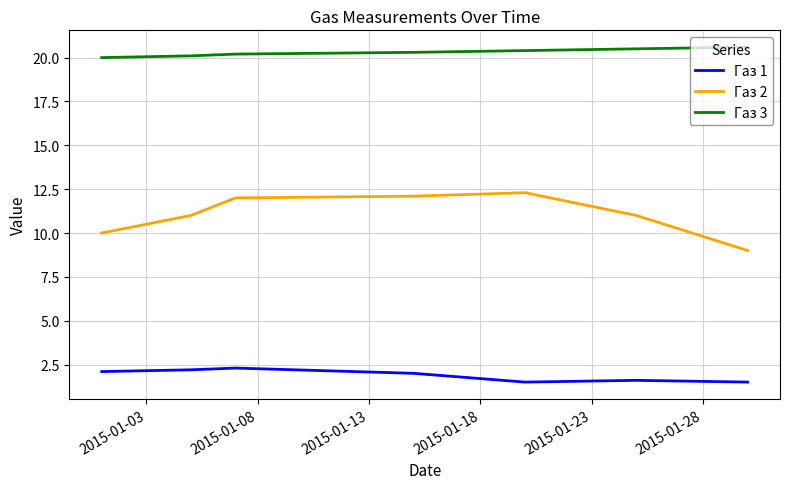

True or false: Газ 3 and Газ 2 intersect in this chart.

False